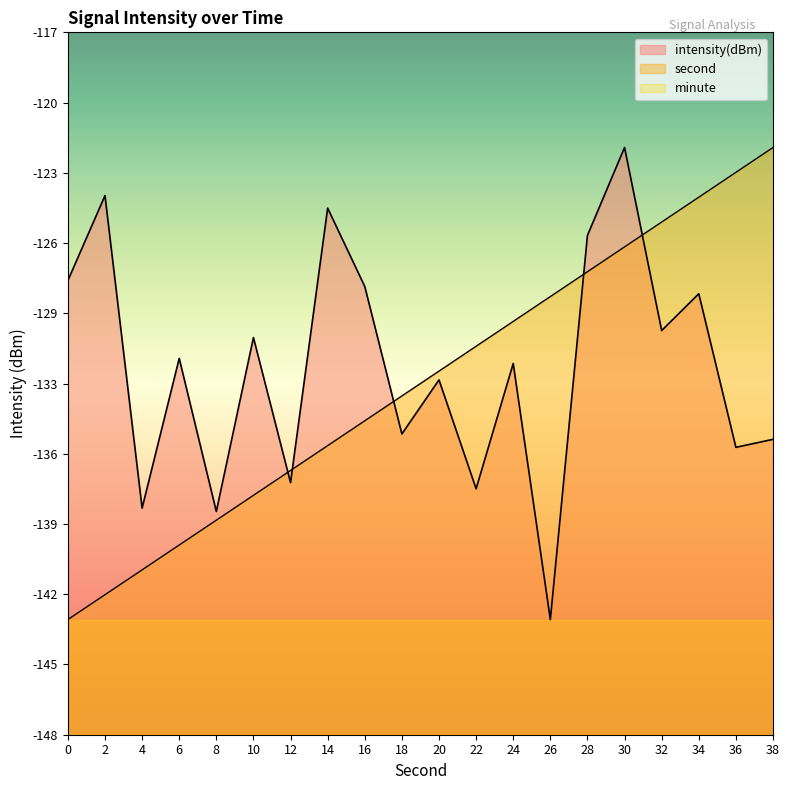

True or false: second has a value of -69.8 at 2.

False